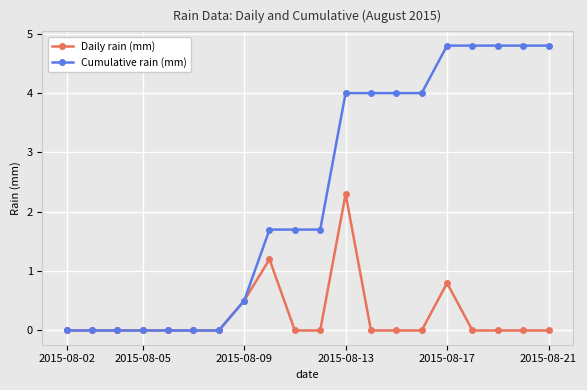

Reading left to right, transcribe all the data shown in this chart.

Daily rain (mm): 0.0	0.0	0.0	0.0	0.0	0.0	0.0	0.5	1.2	0.0	0.0	2.3	0.0	0.0	0.0	0.8	0.0	0.0	0.0	0.0
Cumulative rain (mm): 0.0	0.0	0.0	0.0	0.0	0.0	0.0	0.5	1.7	1.7	1.7	4.0	4.0	4.0	4.0	4.8	4.8	4.8	4.8	4.8